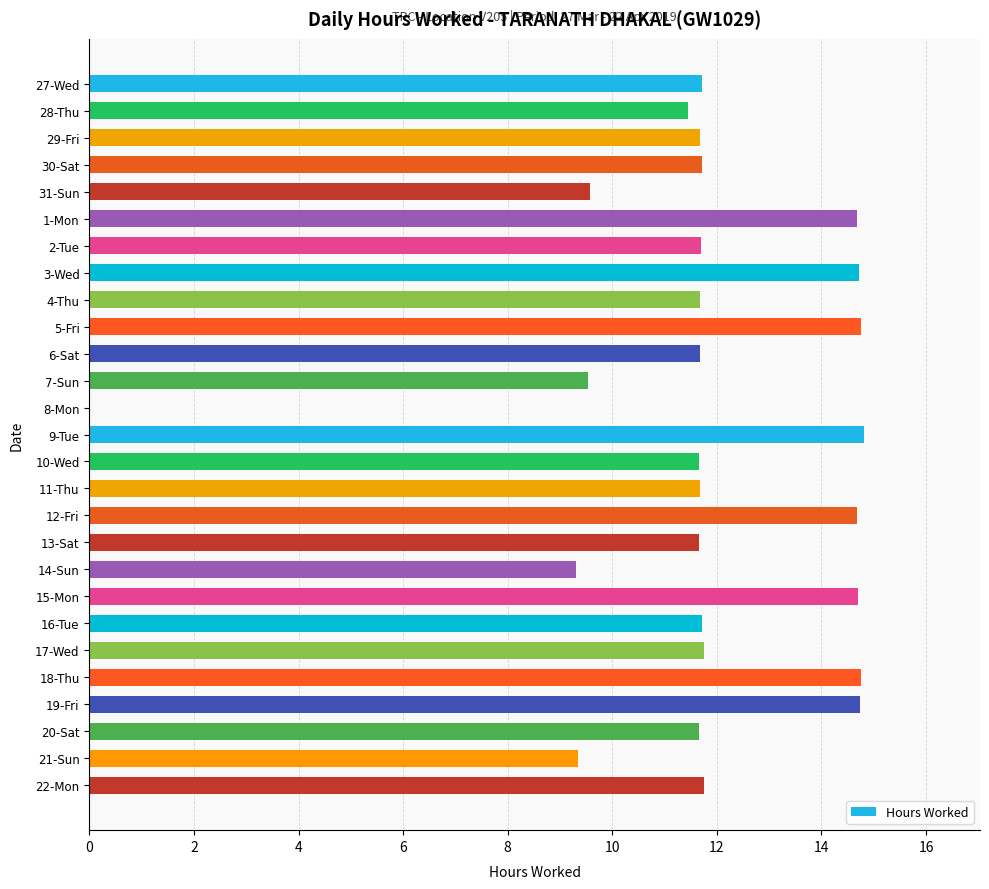

What is the average value?

11.8